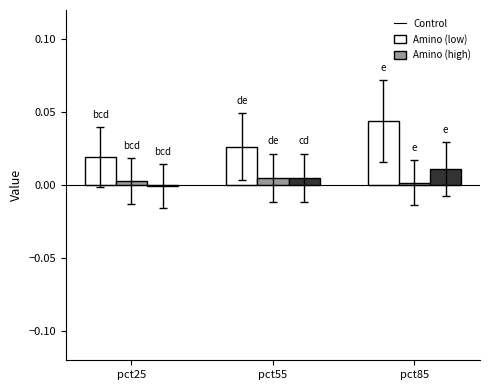

The Amino (high) series shows 0.0 at pct55. True or false?

True